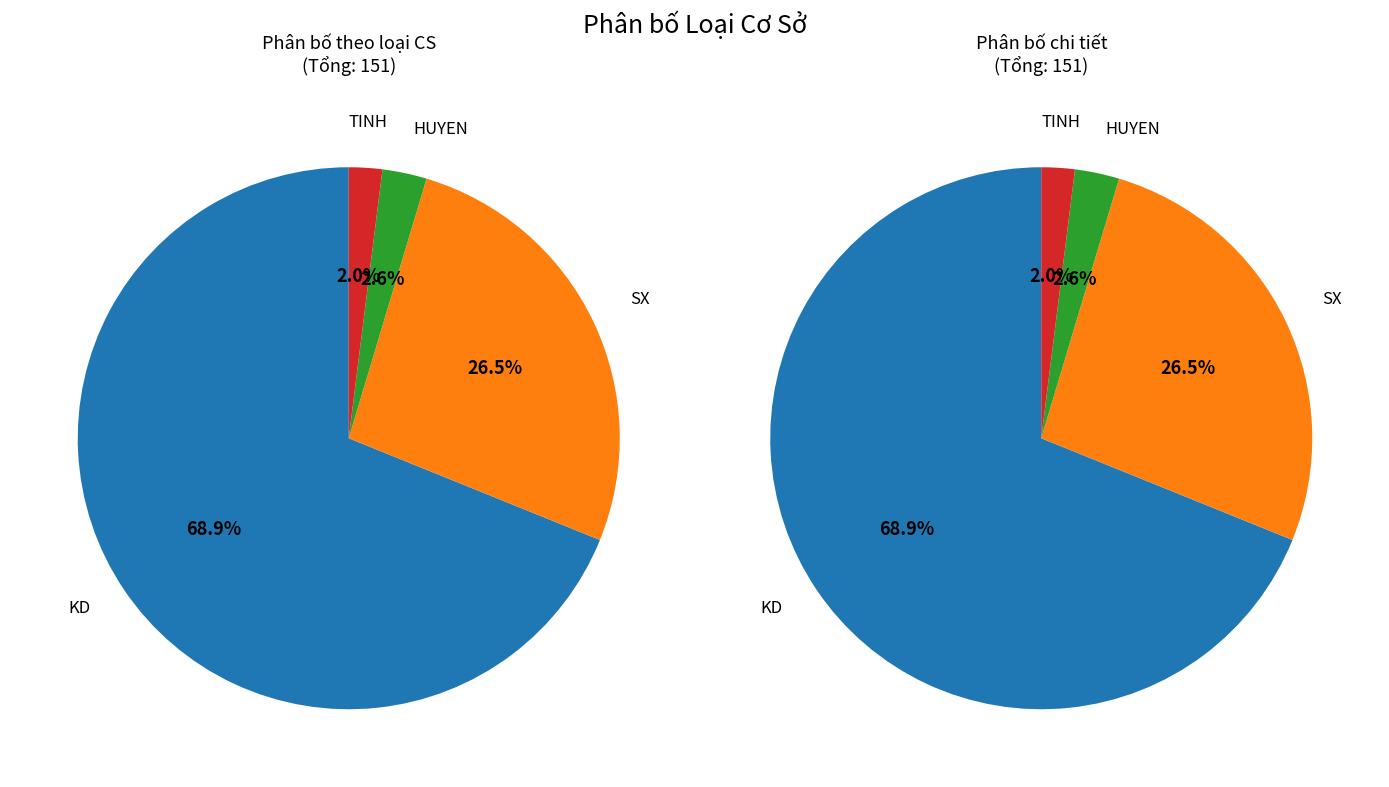

Is there a majority slice in this chart?

Yes